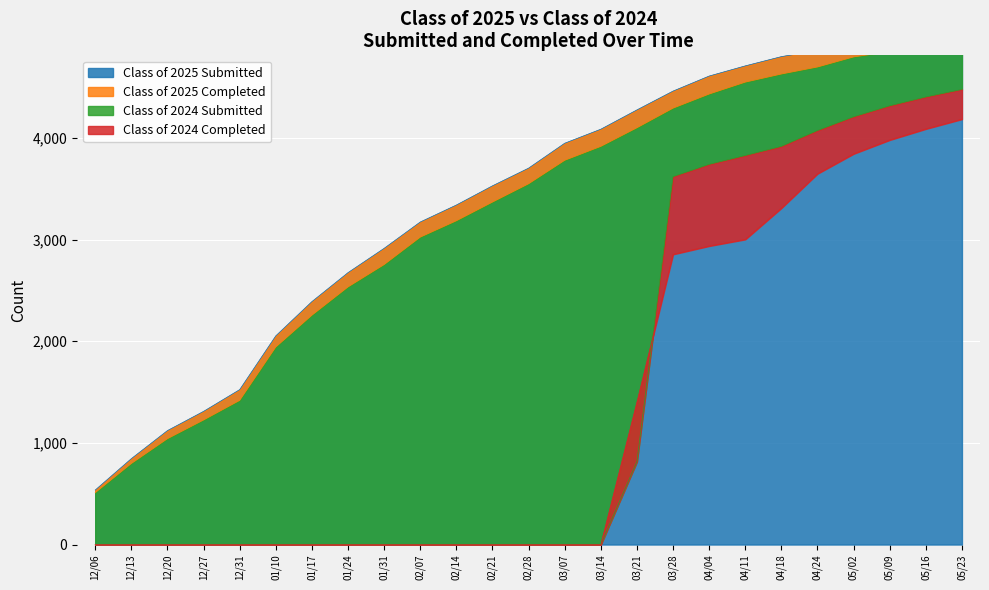

List the labels in order of Class of 2025 Completed value, largest first.

05/23, 05/16, 05/09, 05/02, 04/24, 04/18, 04/11, 04/04, 03/28, 03/21, 03/14, 03/07, 02/28, 02/21, 02/14, 02/07, 01/31, 01/24, 01/17, 01/10, 12/31, 12/27, 12/20, 12/13, 12/06